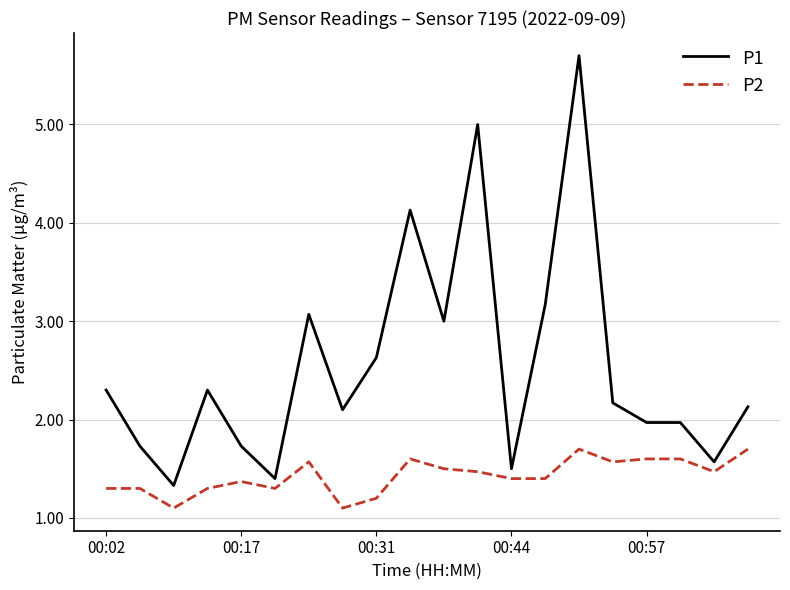

Rank the series by their average value, from highest to lowest.

P1, P2